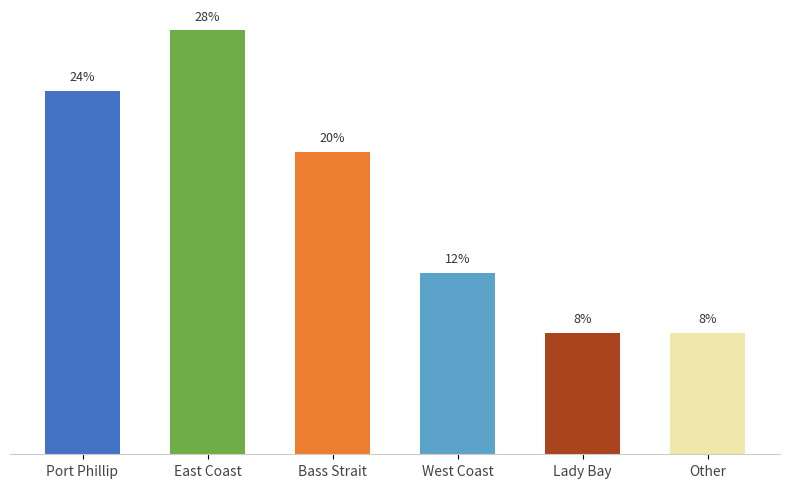

Which label corresponds to the largest value in the chart?

East Coast